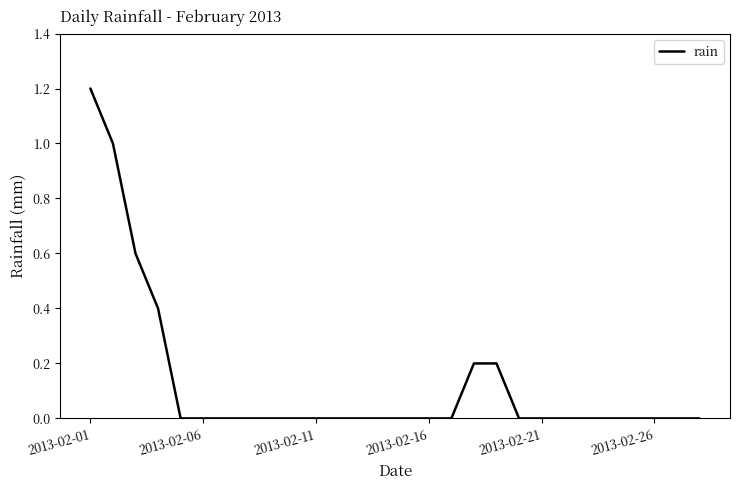

Reading left to right, what are all the values shown in this chart?

1.2	1.0	0.6	0.4	0.0	0.0	0.0	0.0	0.0	0.0	0.0	0.0	0.0	0.0	0.0	0.0	0.0	0.2	0.2	0.0	0.0	0.0	0.0	0.0	0.0	0.0	0.0	0.0